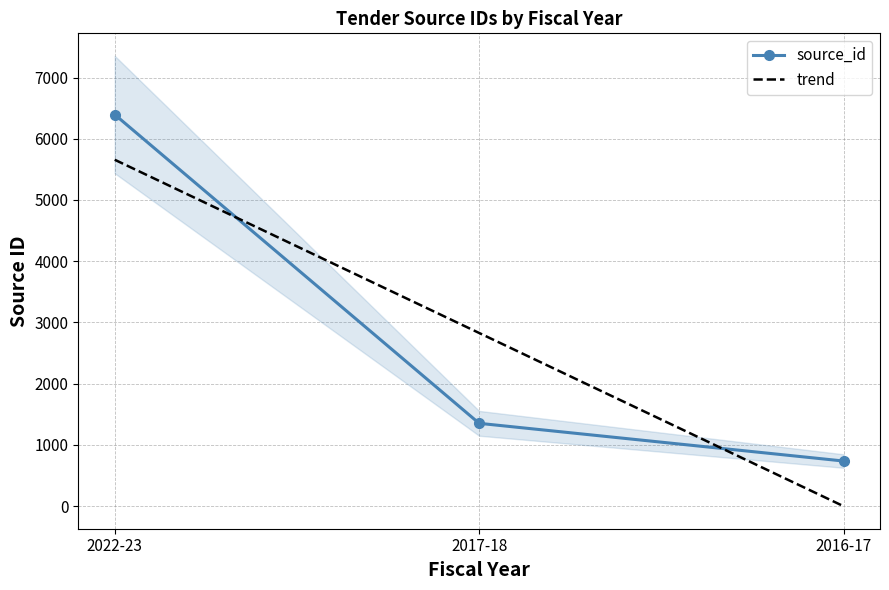

Between 2022-23 and 2017-18, which series saw the biggest shift?

source_id